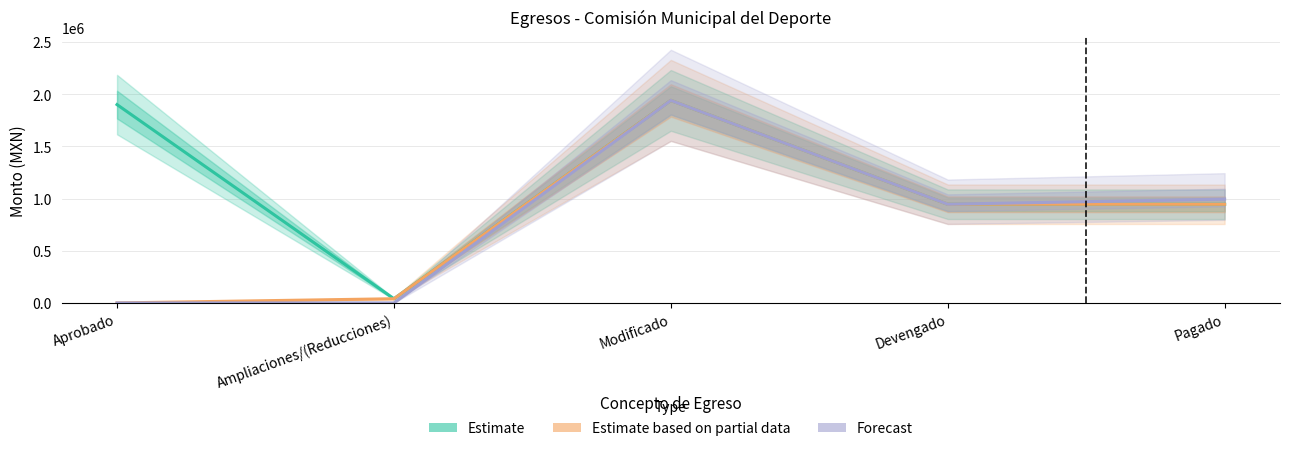

What is the value of the Estimate point at the 5th from the left?

944989.9